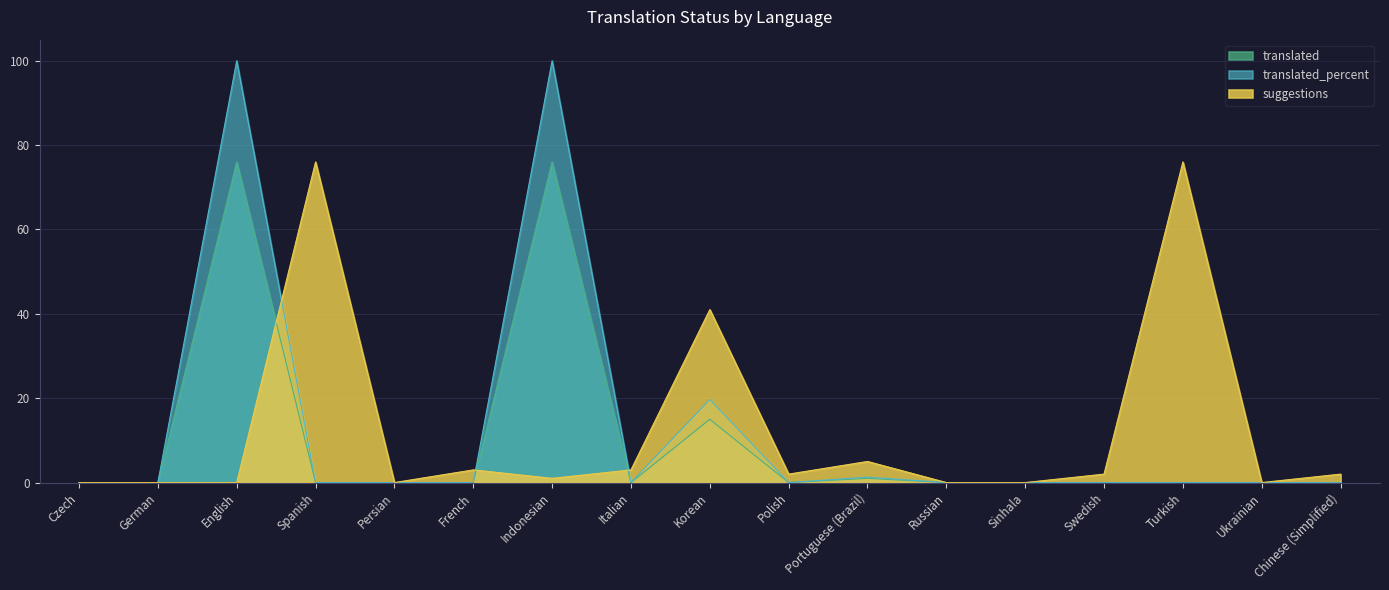

What is the sum of all translated_percent values?

221.0